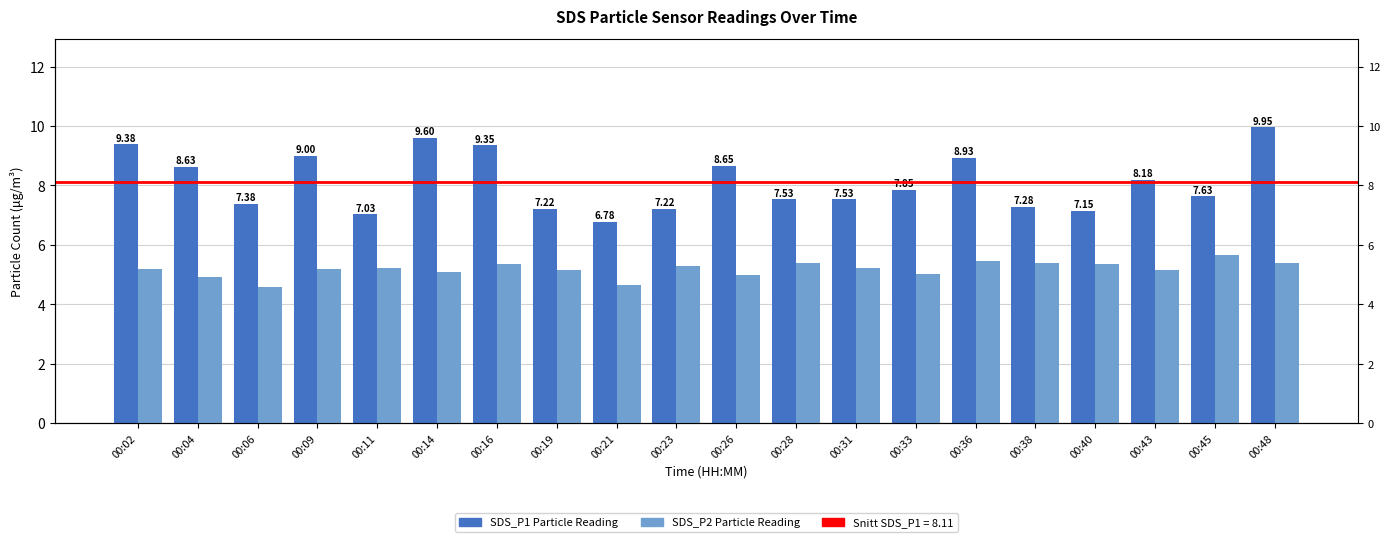

What is the value of the SDS_P1 Particle Reading bar at the 3rd from the left?

7.4